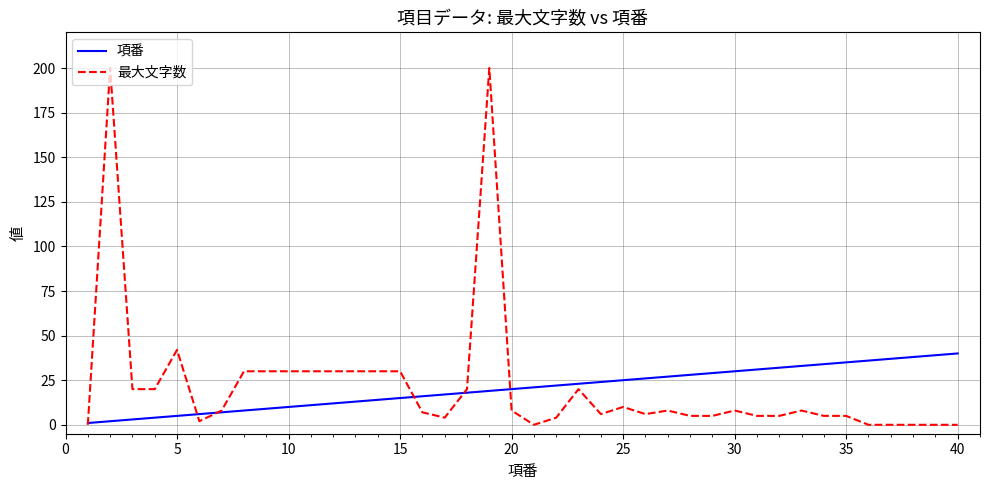

True or false: 最大文字数 and 項番 intersect in this chart.

True